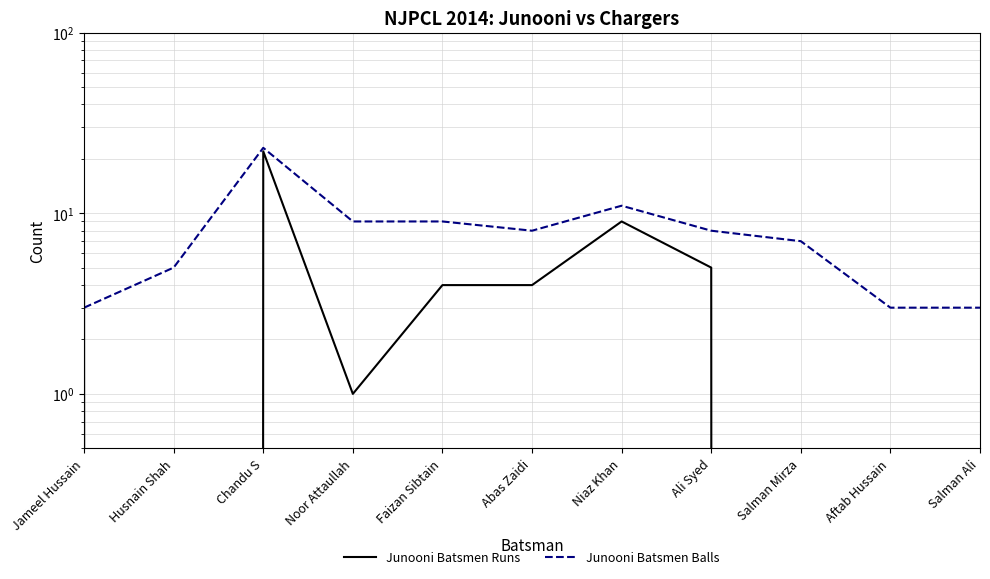

How many lines are shown in the chart?

2